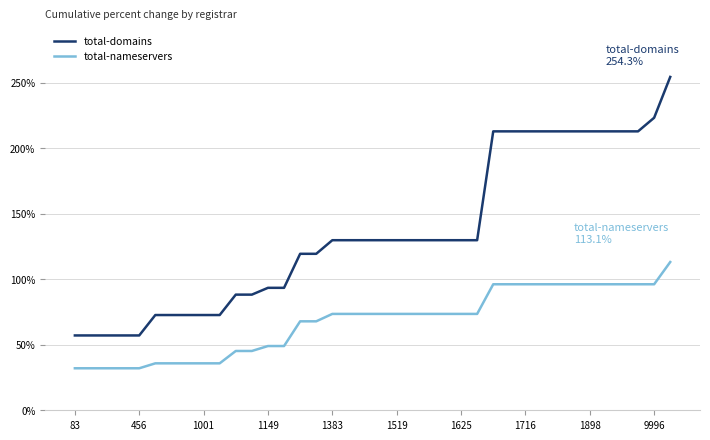

Which series has the widest spread of values?

total-domains